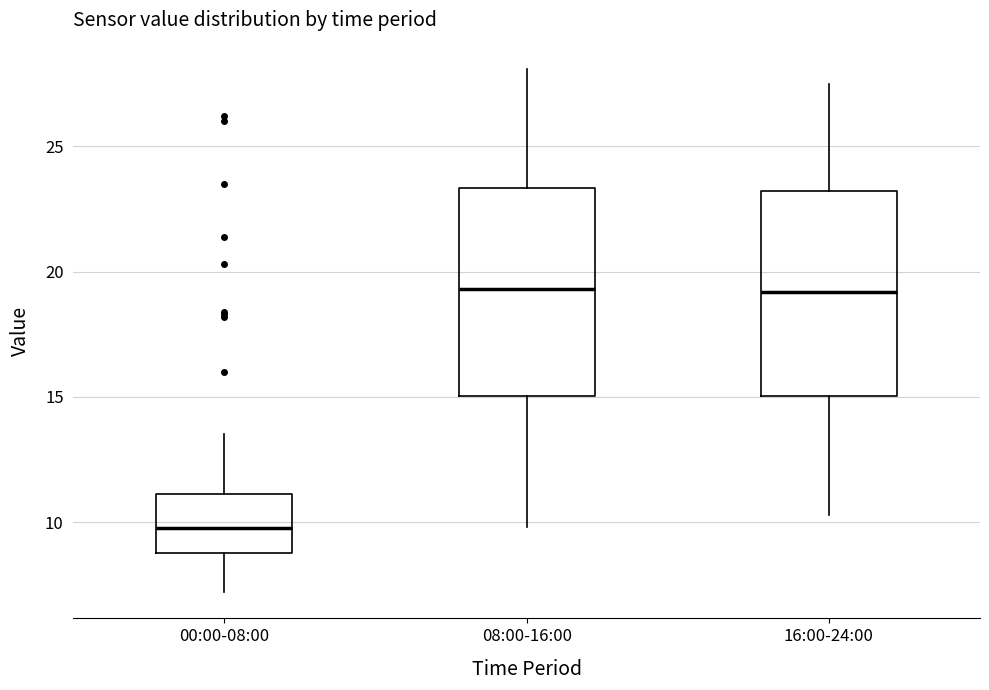

Reading left to right, transcribe this box plot: for each box, give where its median line is, the range the box spans, and where its two whiskers end, as read against the y-axis. The values are not printed on the chart, so give them approximately, as read against the axis.

00:00-08:00: median 10.0, box 9.0 to 11.0, whiskers 7.0 to 13.5
08:00-16:00: median 19.5, box 15.0 to 23.5, whiskers 10.0 to 28.0
16:00-24:00: median 19.0, box 15.0 to 23.0, whiskers 10.5 to 27.5